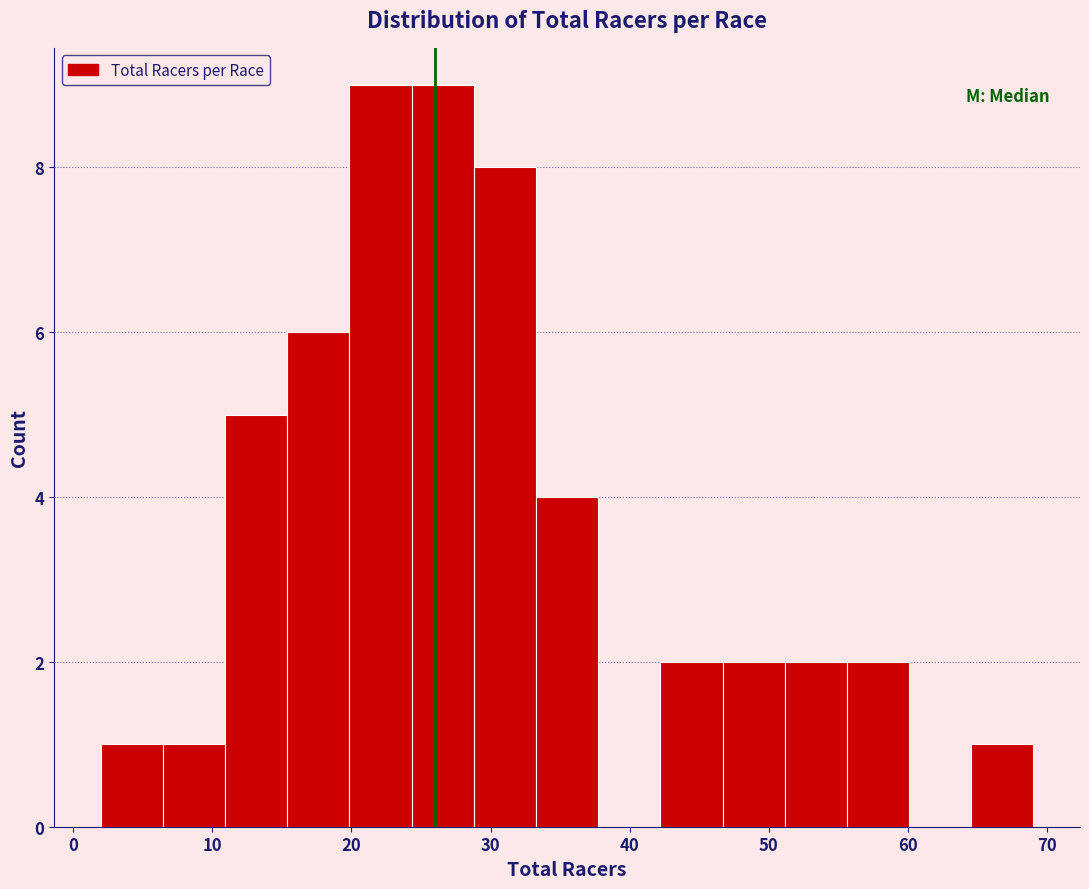

Reading left to right, transcribe this chart: for each bar, give the range it covers on the x-axis and its height. Neither the bar edges nor the heights are printed on the chart, so give them approximately, as read against the axes.

2 to 6: 1
6 to 11: 1
11 to 15: 5
15 to 20: 6
20 to 24: 9
24 to 29: 9
29 to 33: 8
33 to 38: 4
38 to 42: 0
42 to 47: 2
47 to 51: 2
51 to 56: 2
56 to 60: 2
60 to 65: 0
65 to 69: 1